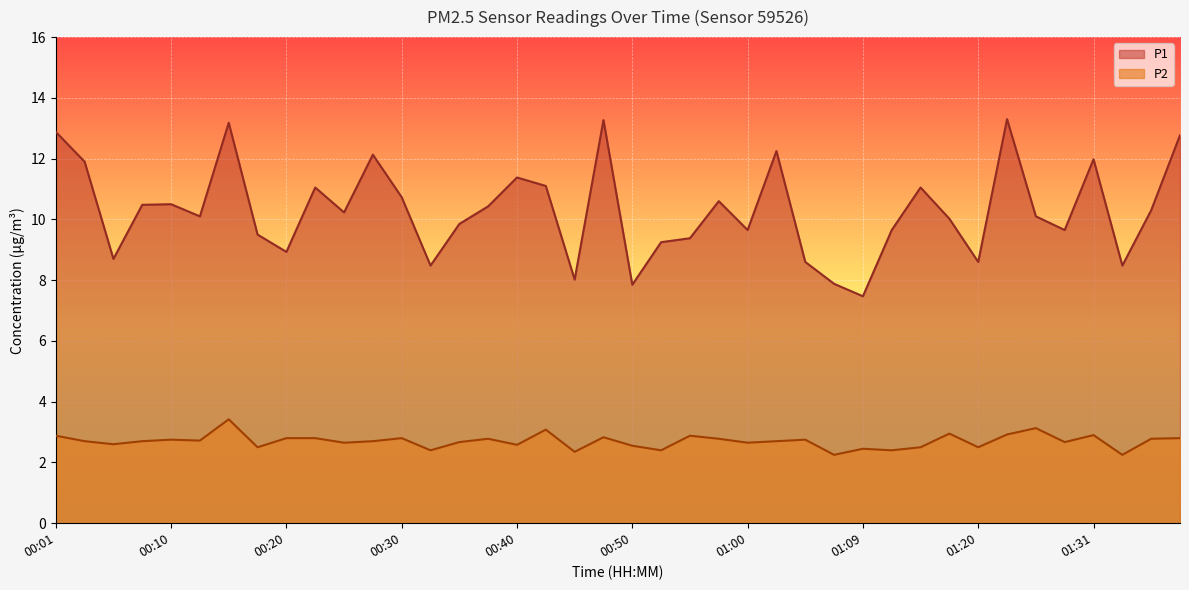

Is it true that P1 equals 8.5 at 01:36?

True